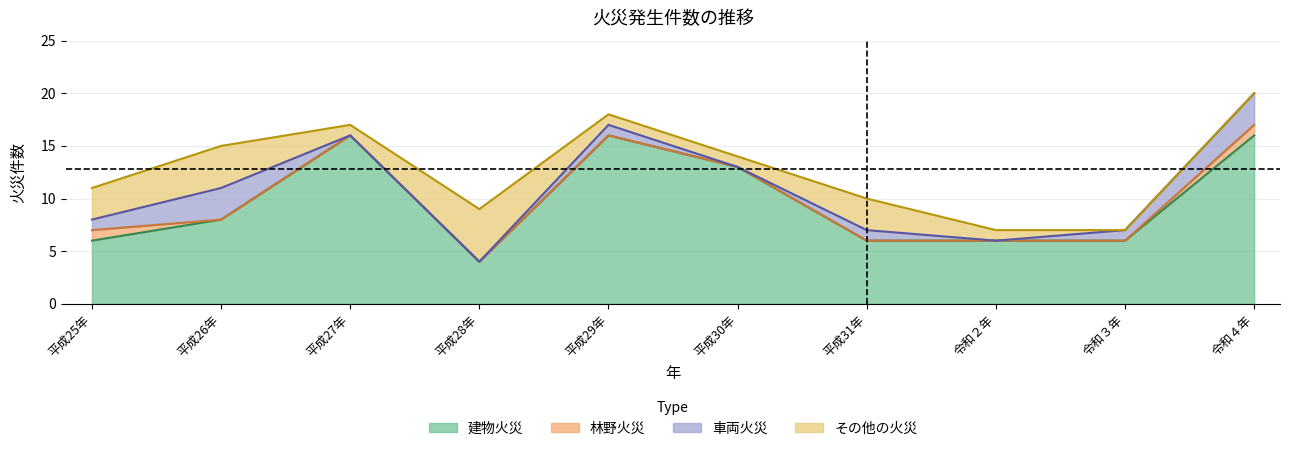

The その他の火災 series shows 4 at 平成25年. True or false?

False